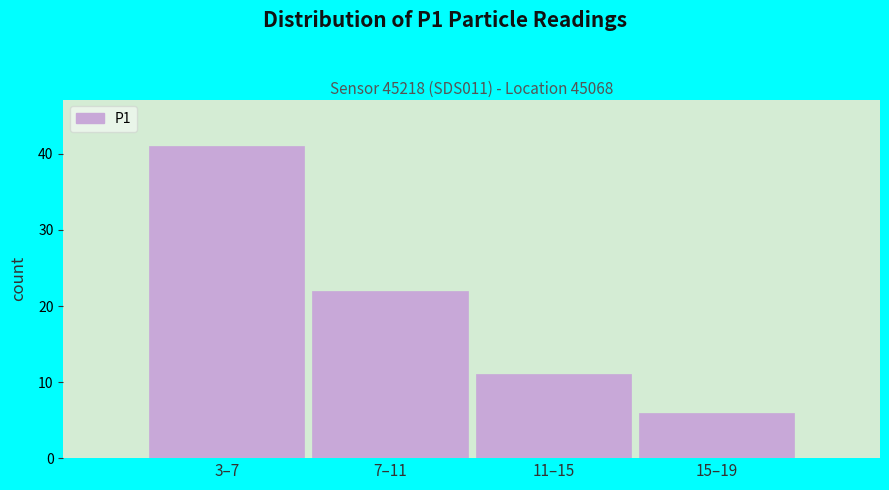

Reading left to right, what are all the values shown in this chart?

3–7=41	7–11=22	11–15=11	15–19=6